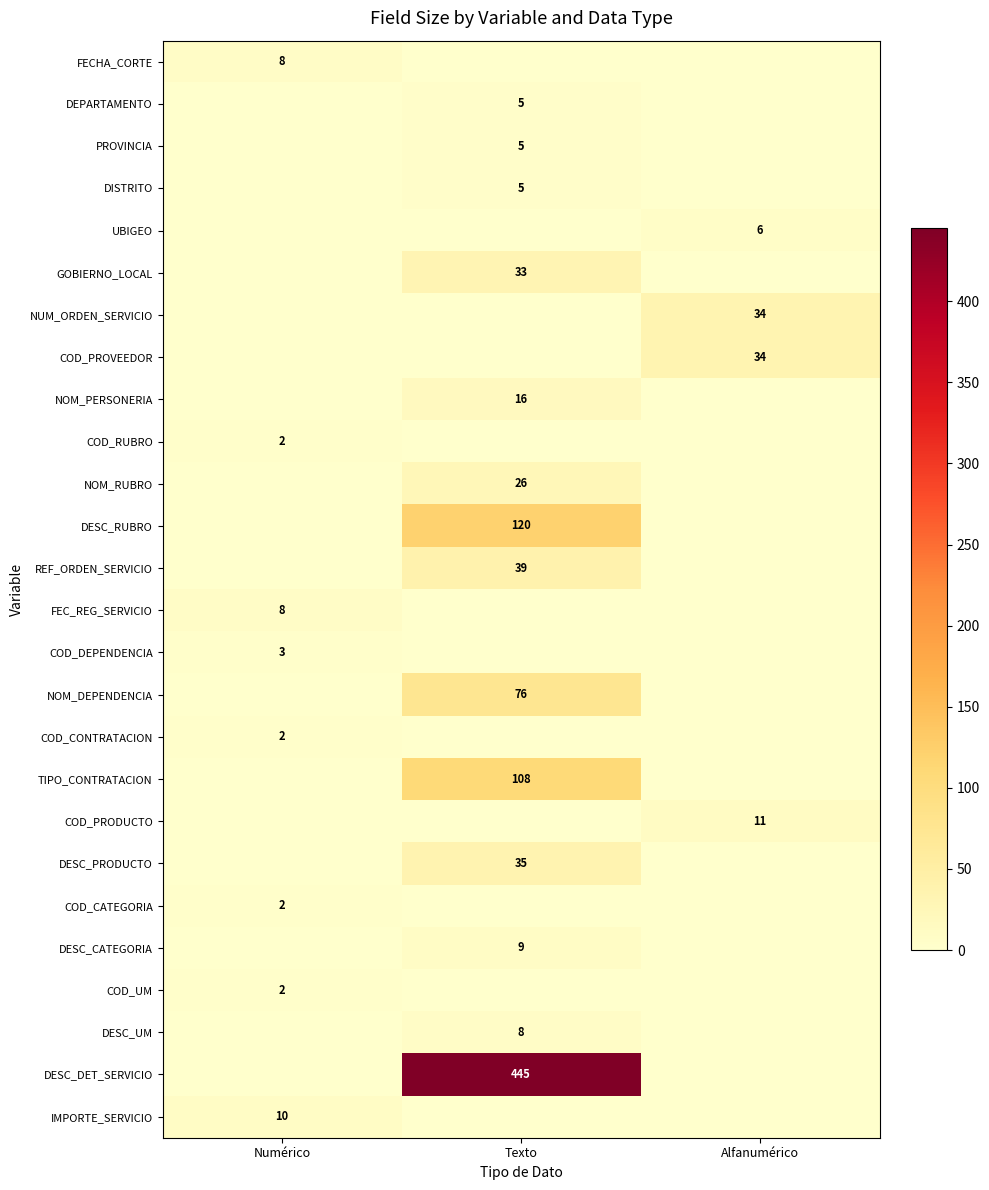

The value of UBIGEO at Alfanumérico is 10. True or false?

False